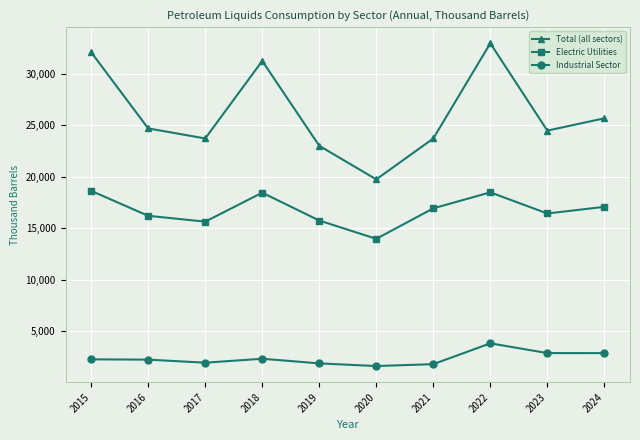

Which category has the highest value across all series?

2022